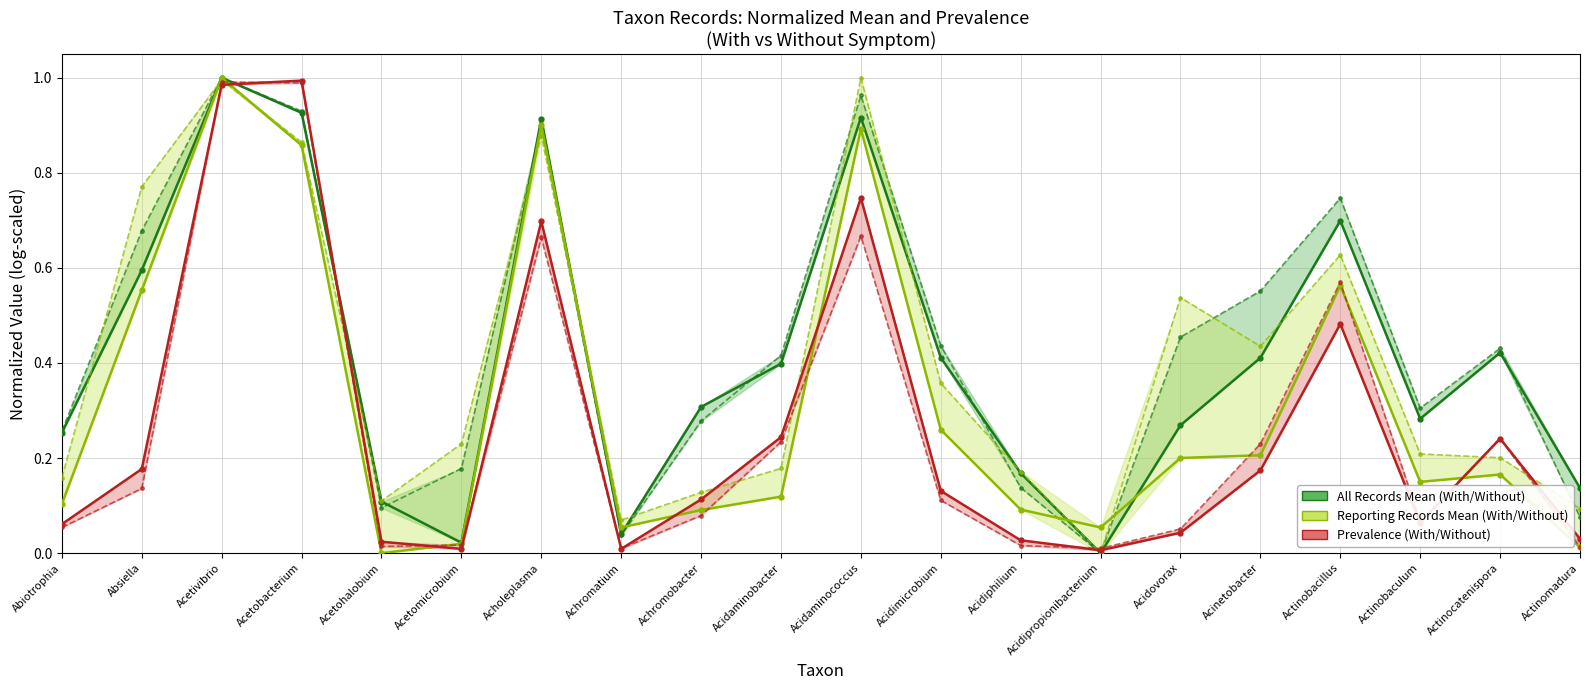

What is the label of the 4th point from the left?

Acetobacterium